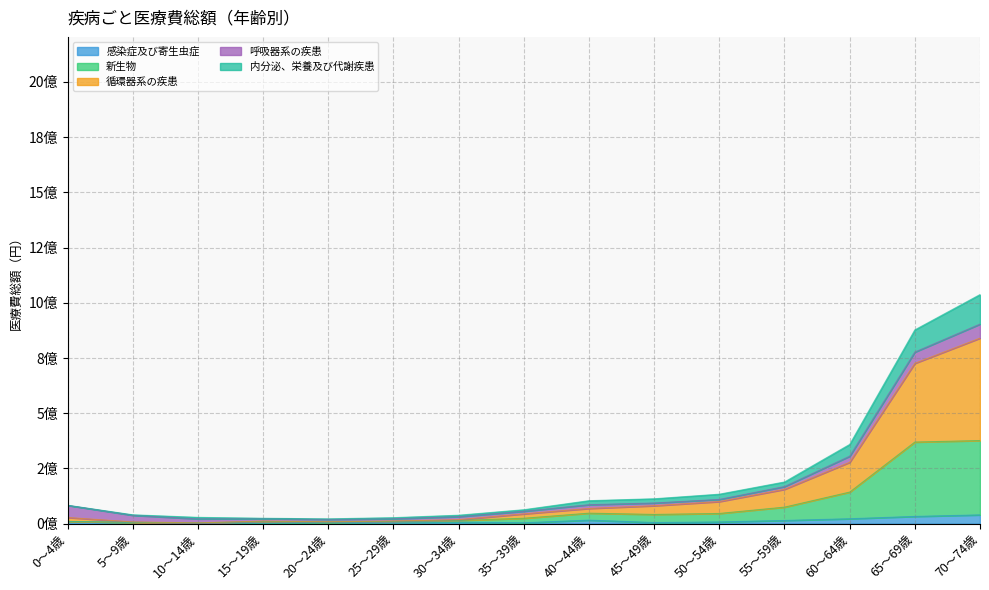

What position from the right is 45～49歳?

6